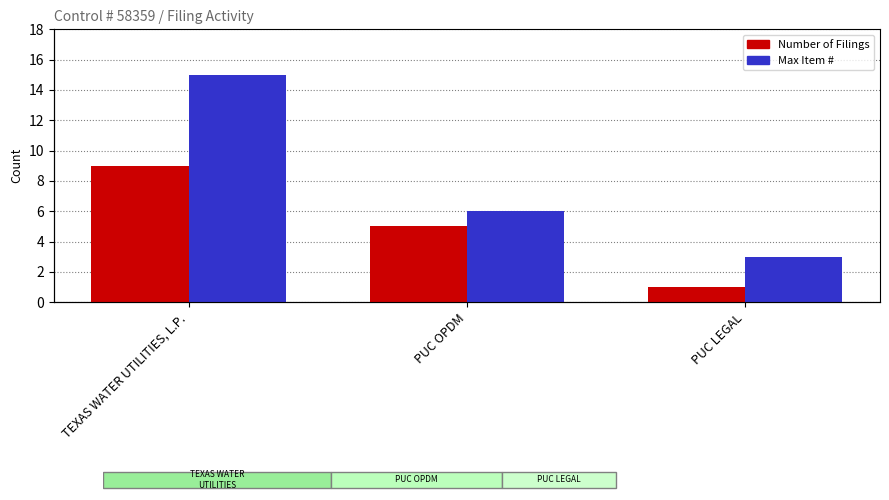

What is the difference between the second highest and minimum values in the Number of Filings series?

4